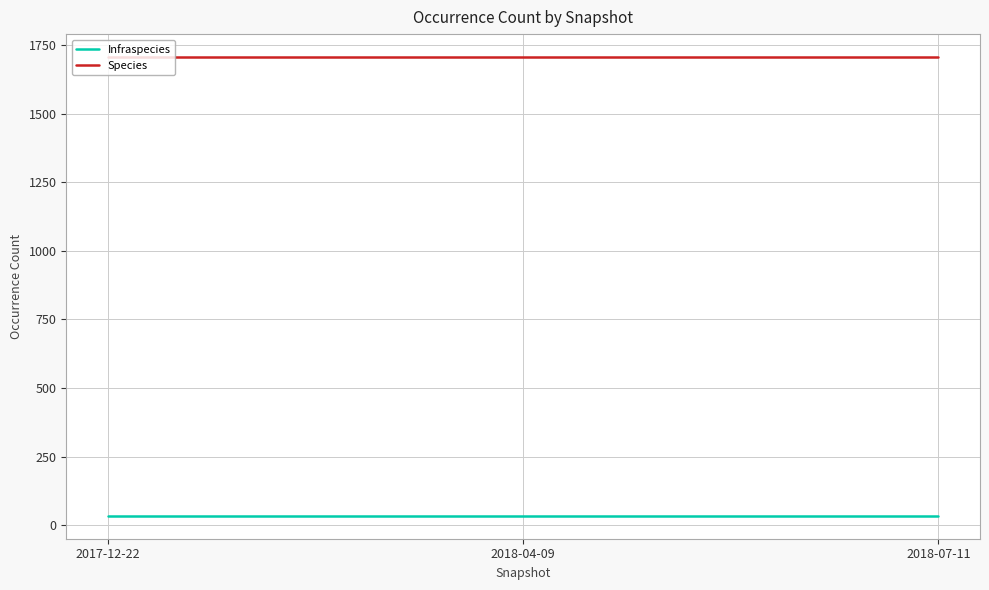

What is the minimum value shown in the chart?

34